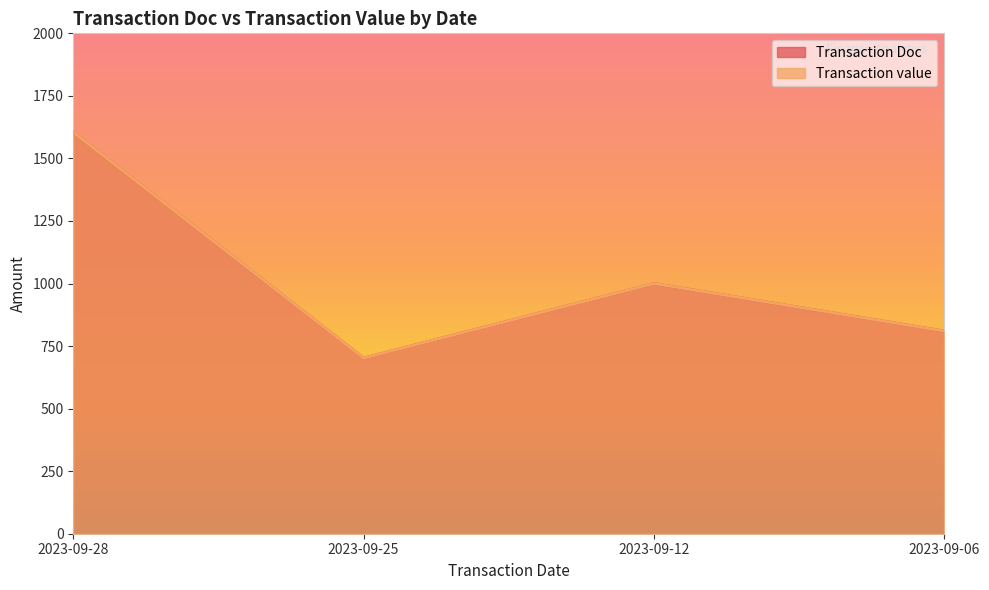

Count the number of data series in this chart.

2